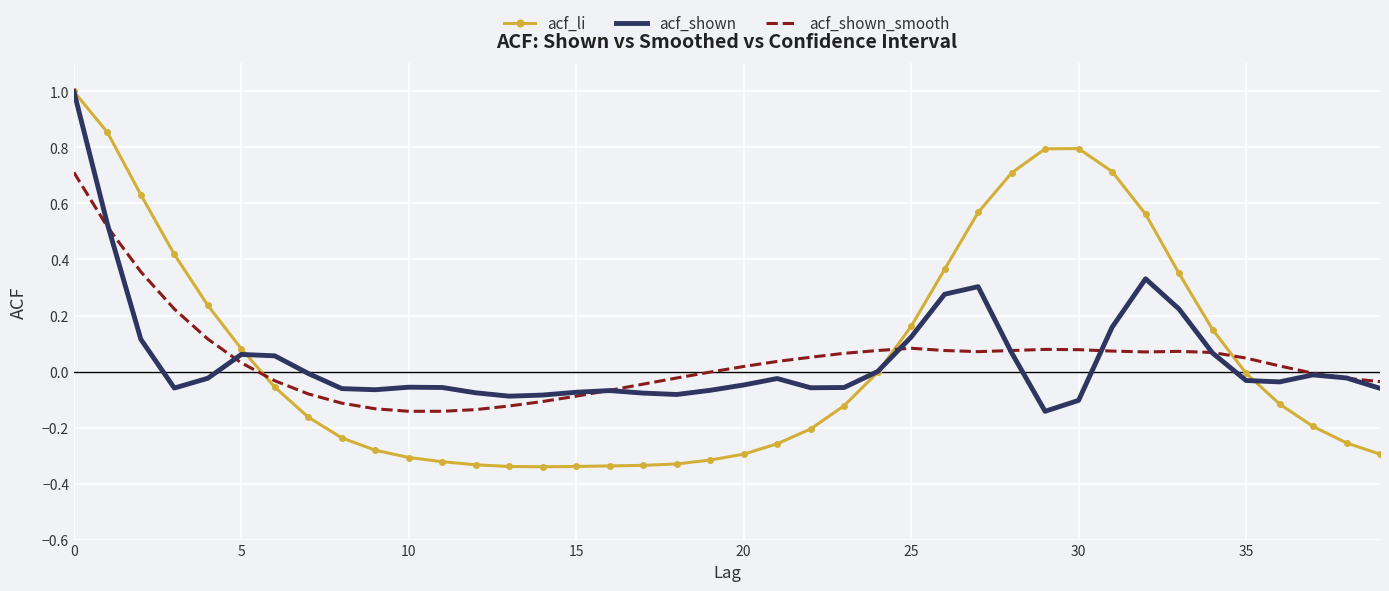

Which series has the largest range (max minus min)?

acf_li